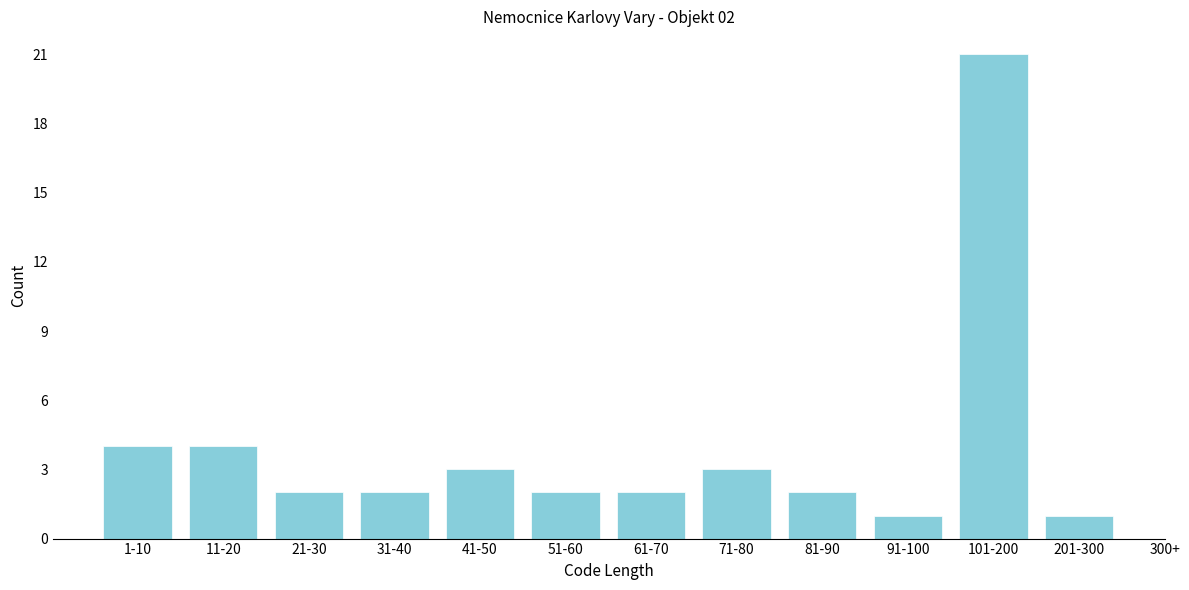

Reading left to right, list all the values displayed in this chart.

1-10=4	11-20=4	21-30=2	31-40=2	41-50=3	51-60=2	61-70=2	71-80=3	81-90=2	91-100=1	101-200=21	201-300=1